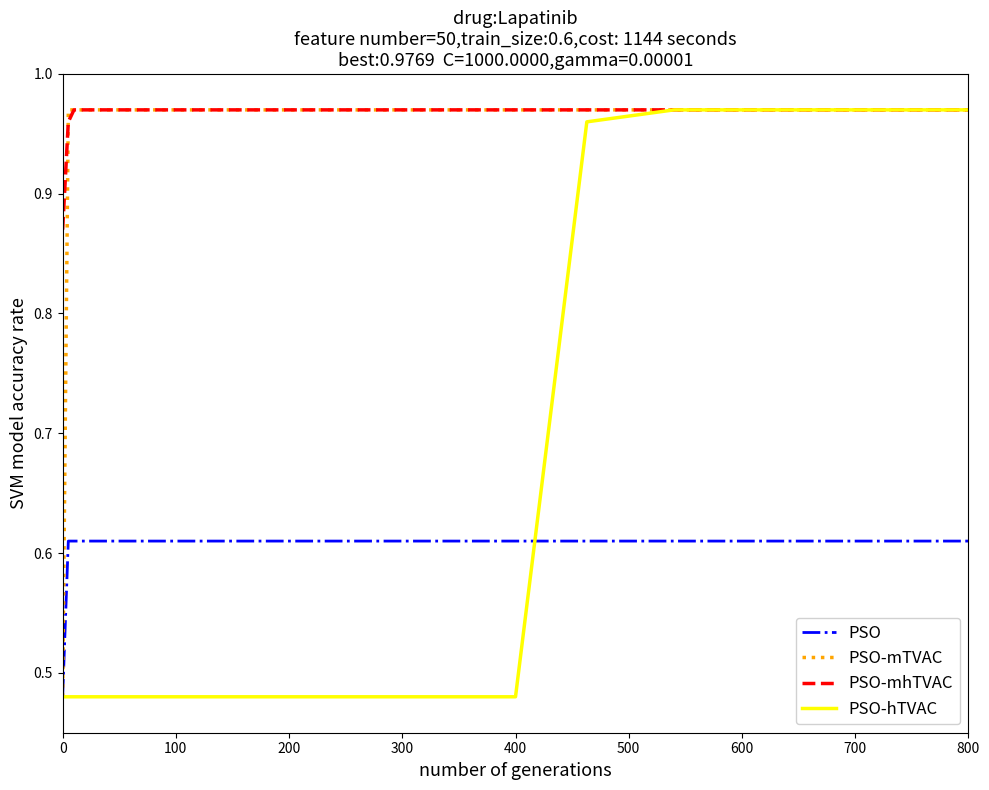

How many lines are shown in the chart?

4